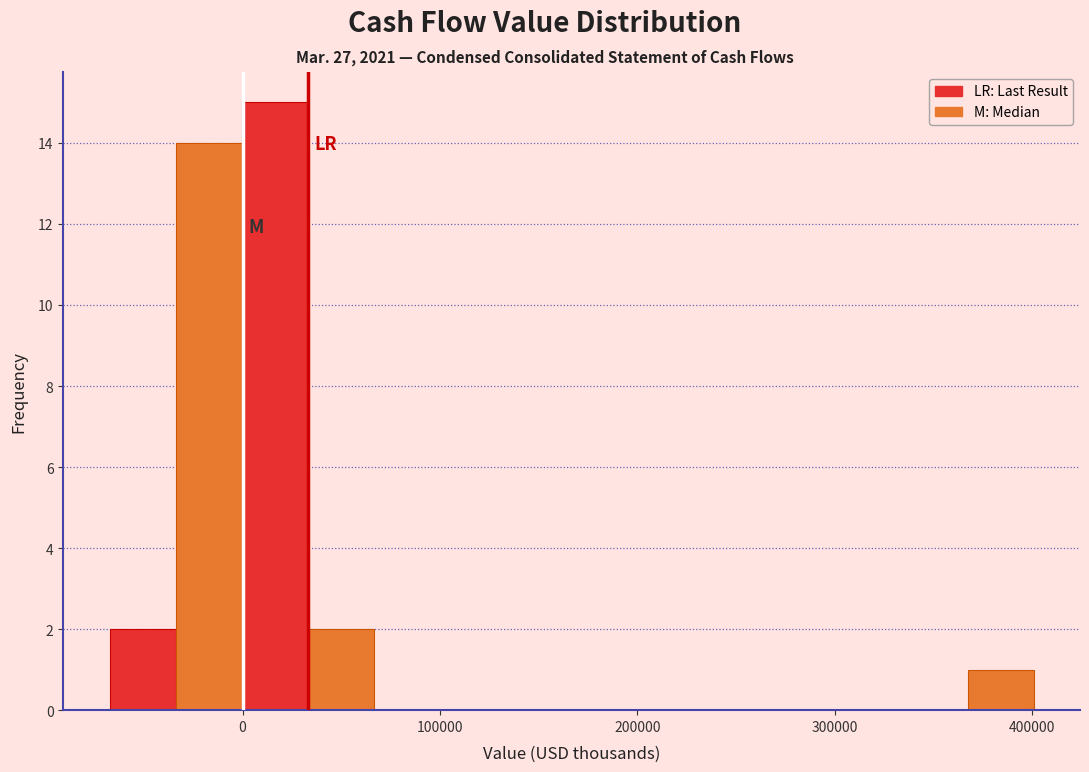

Read against the x-axis, roughly where is the centre of the tallest bar?

20000